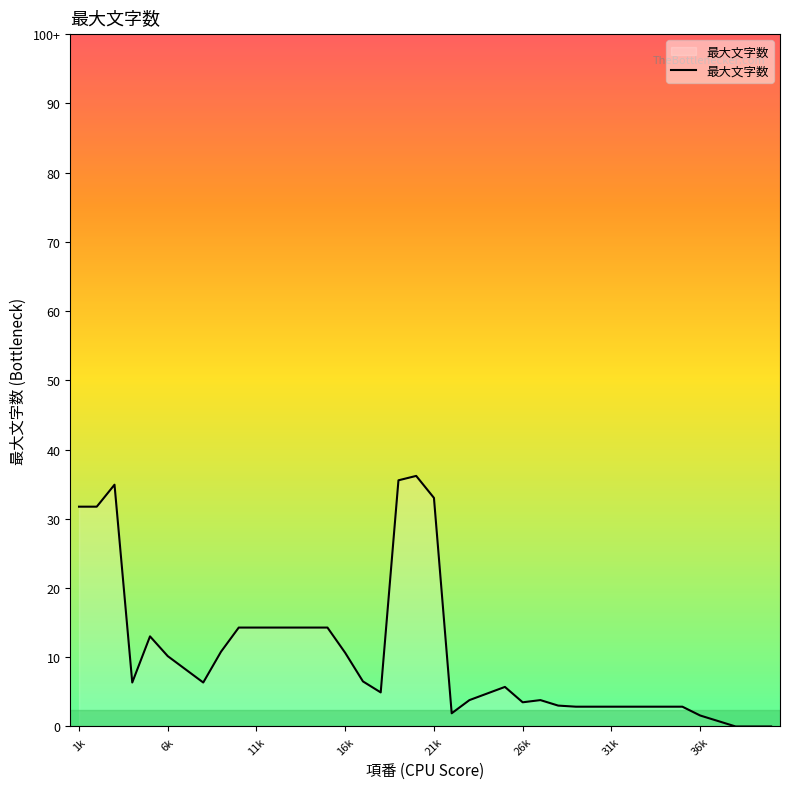

Does the chart display data point markers on the line(s)?

No